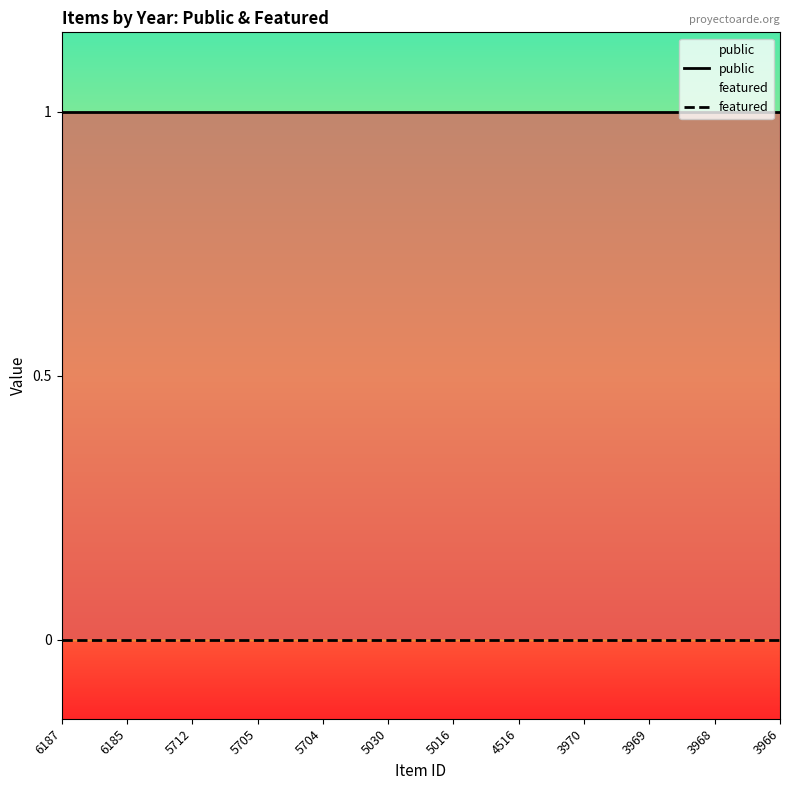

How many data points does each series have?

12